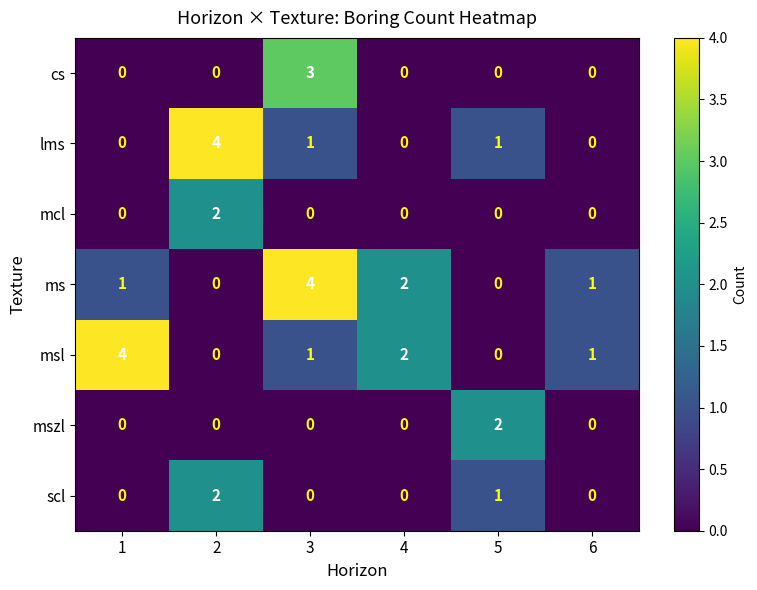

Which series changed the most between 2 and 4?

lms